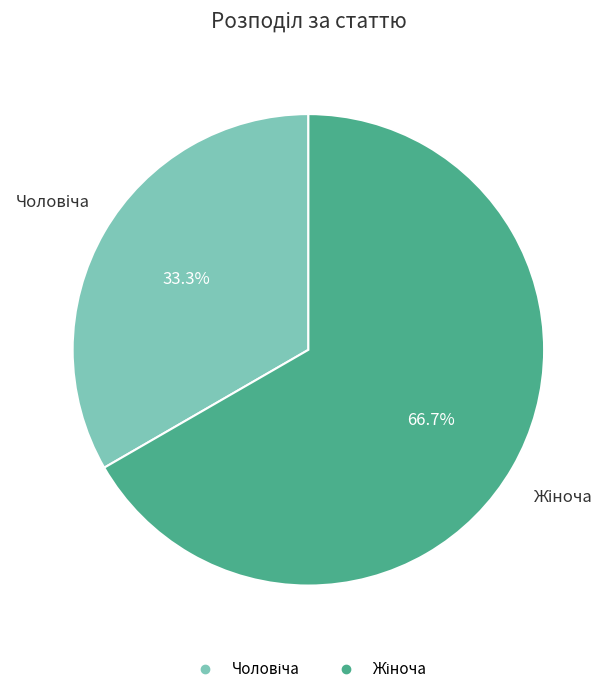

Is there a majority slice in this chart?

Yes